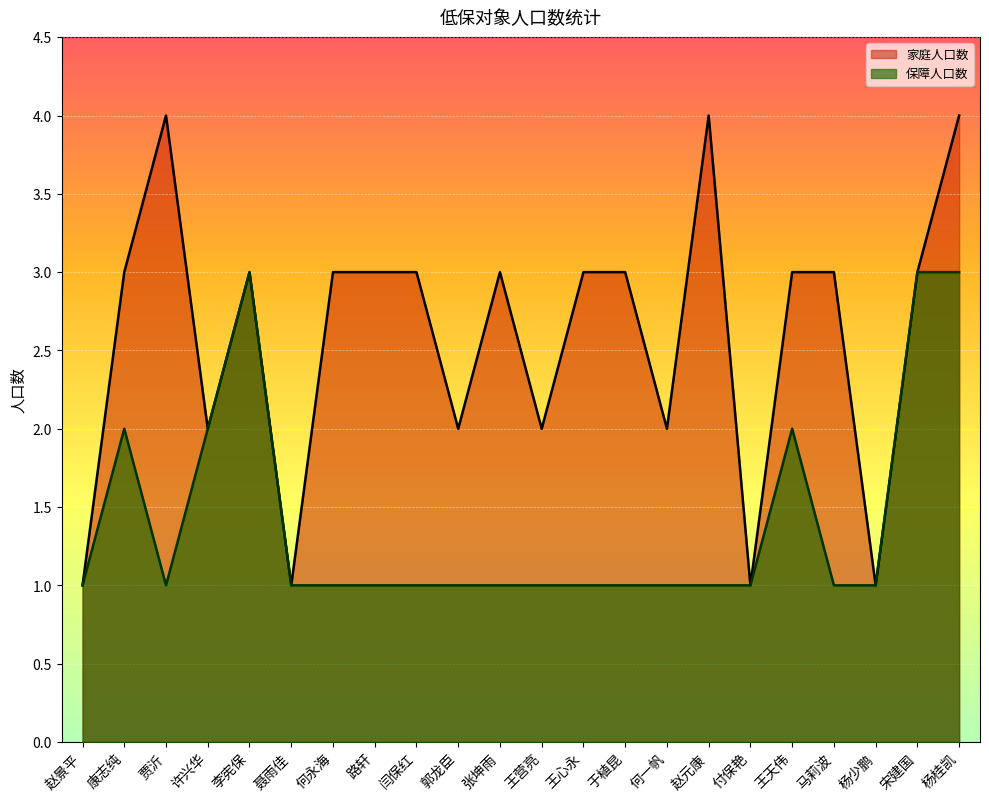

Which series has the largest total across all categories?

家庭人口数